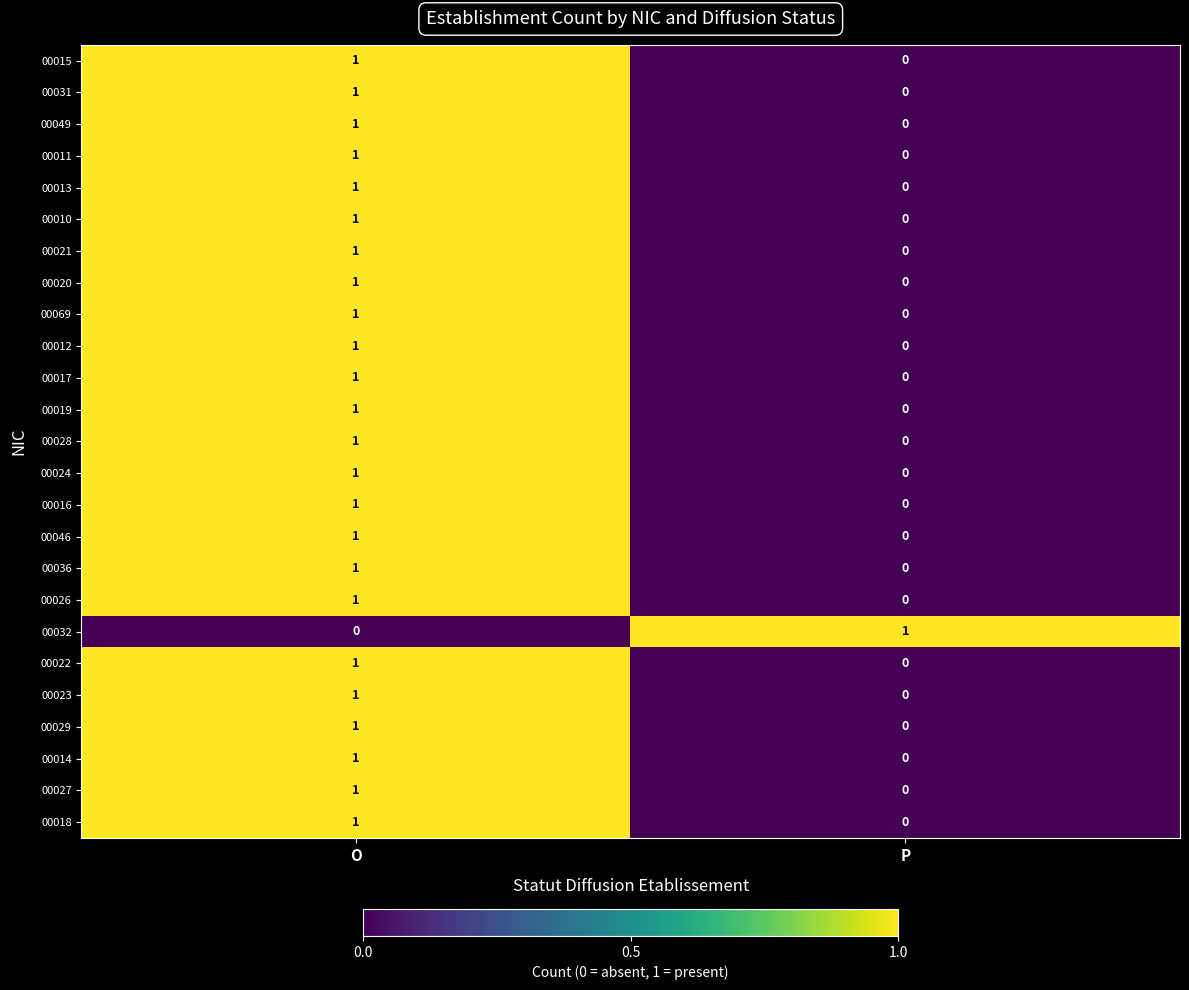

Is it true that 00049 equals 0 at P?

True